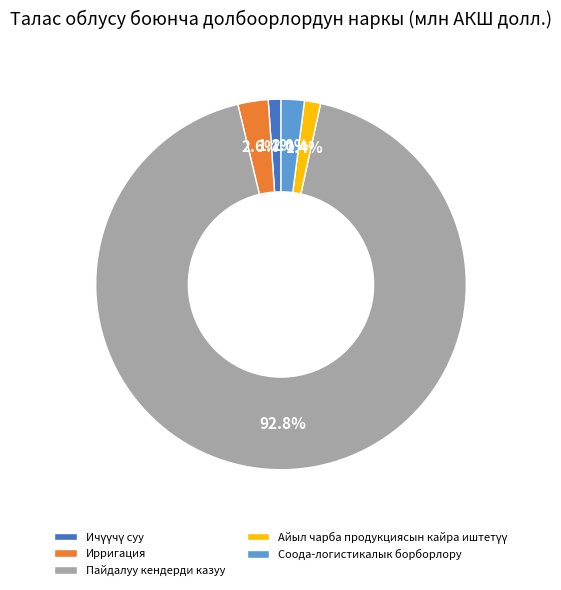

What percentage do Пайдалуу кендерди казуу and Ирригация together represent?

95.5%